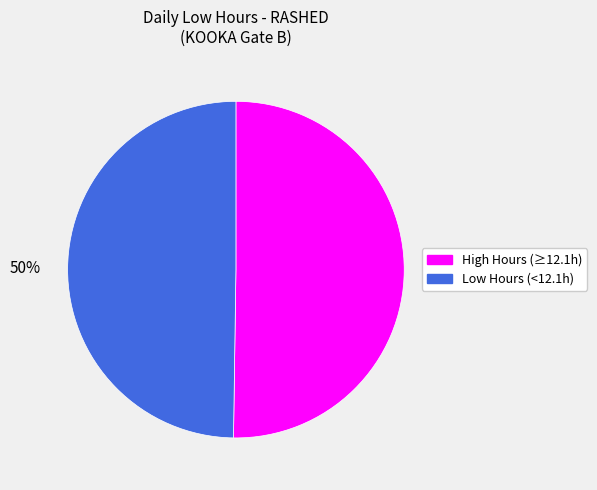

How many slices are in this pie chart?

2